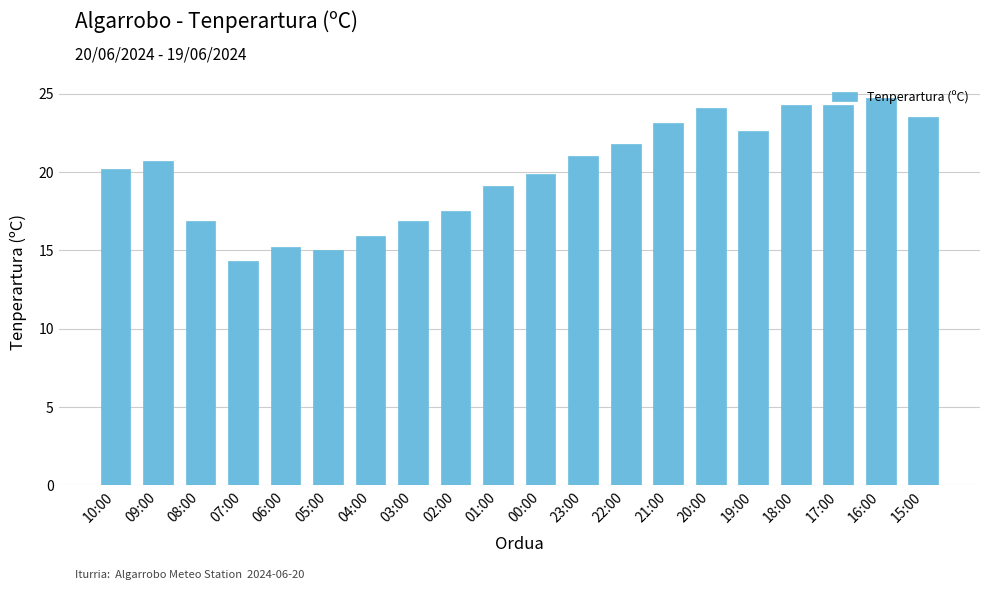

Reading left to right, list all the values displayed in this chart.

10:00=20.2	09:00=20.7	08:00=16.9	07:00=14.3	06:00=15.2	05:00=15.0	04:00=15.9	03:00=16.9	02:00=17.5	01:00=19.1	00:00=19.9	23:00=21.0	22:00=21.8	21:00=23.1	20:00=24.1	19:00=22.6	18:00=24.3	17:00=24.3	16:00=24.7	15:00=23.5